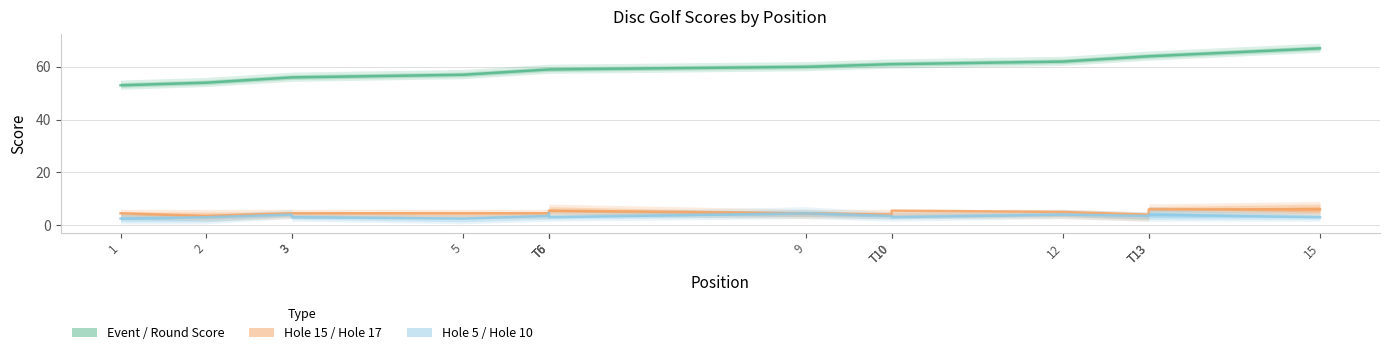

In hole_10, how many points are higher than both neighbors (excluding endpoints)?

1